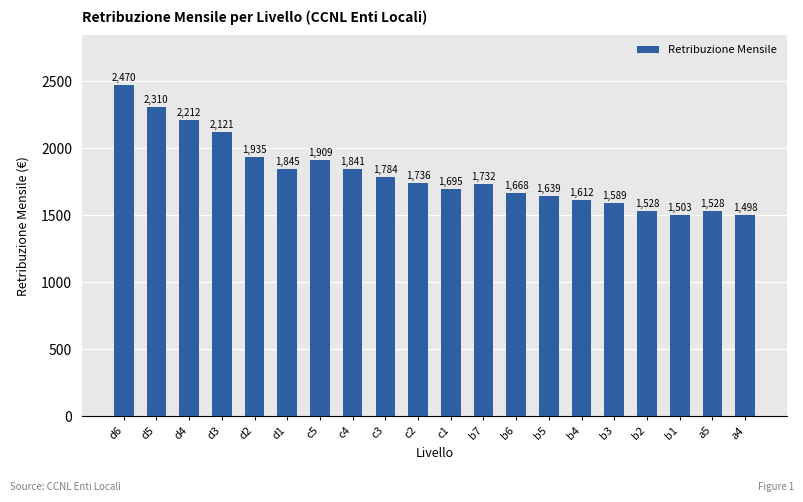

Is it true that the value at c1 is 1695.3?

True